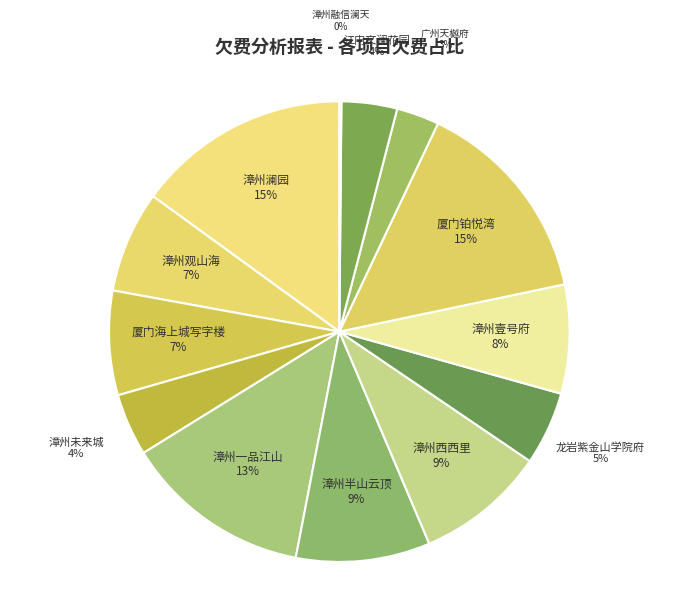

To the nearest percent, what portion does 漳州未来城 represent?

4%